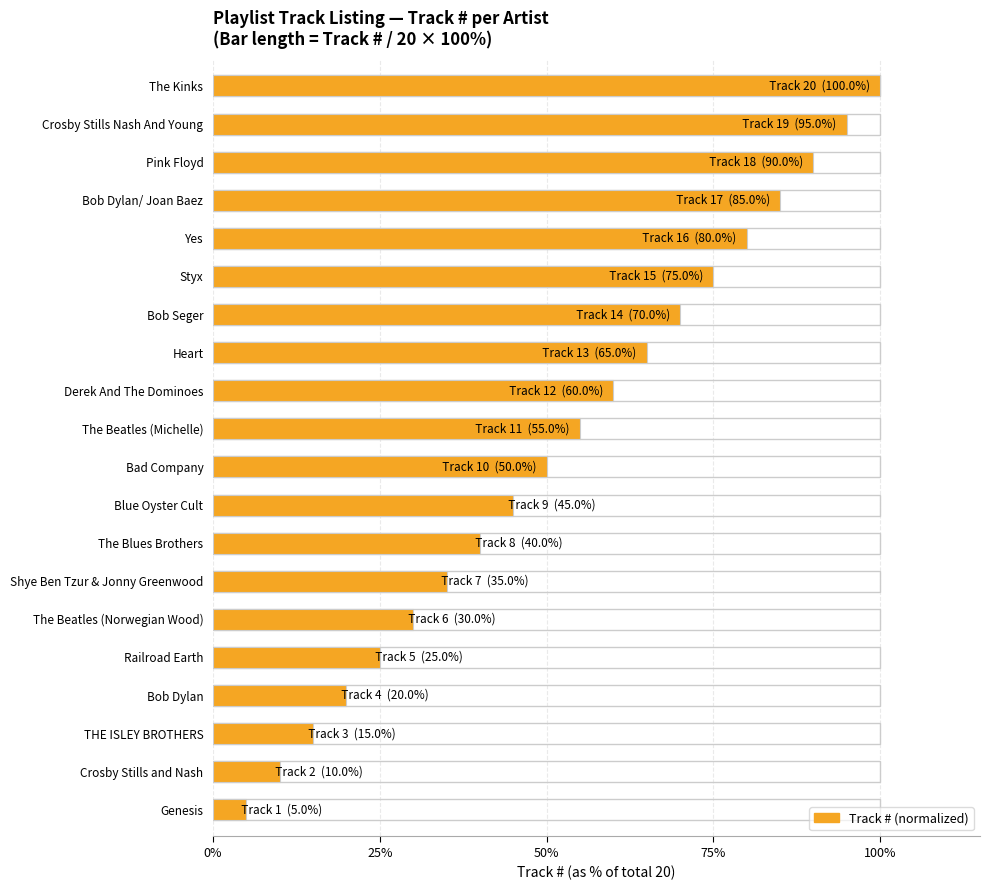

What is the difference between the maximum and second lowest values?

90.0